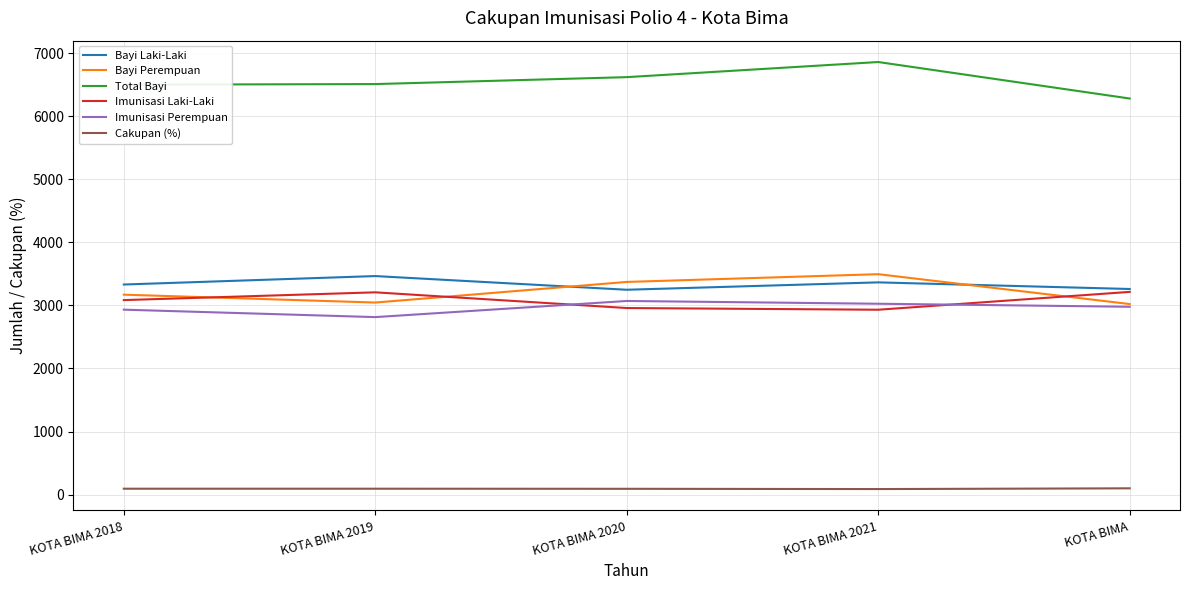

Is the value of Cakupan (%) at KOTA BIMA greater than the value of Bayi Perempuan at KOTA BIMA 2018?

No